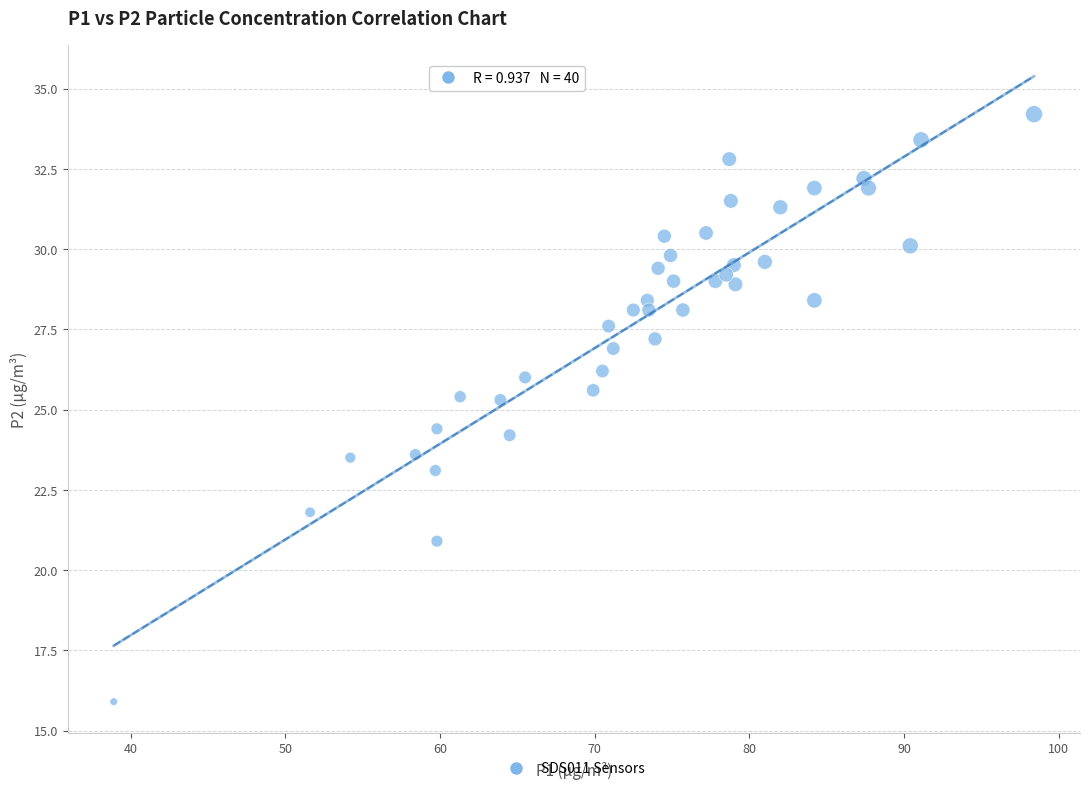

What is the range of Y values (max minus min)?

18.3